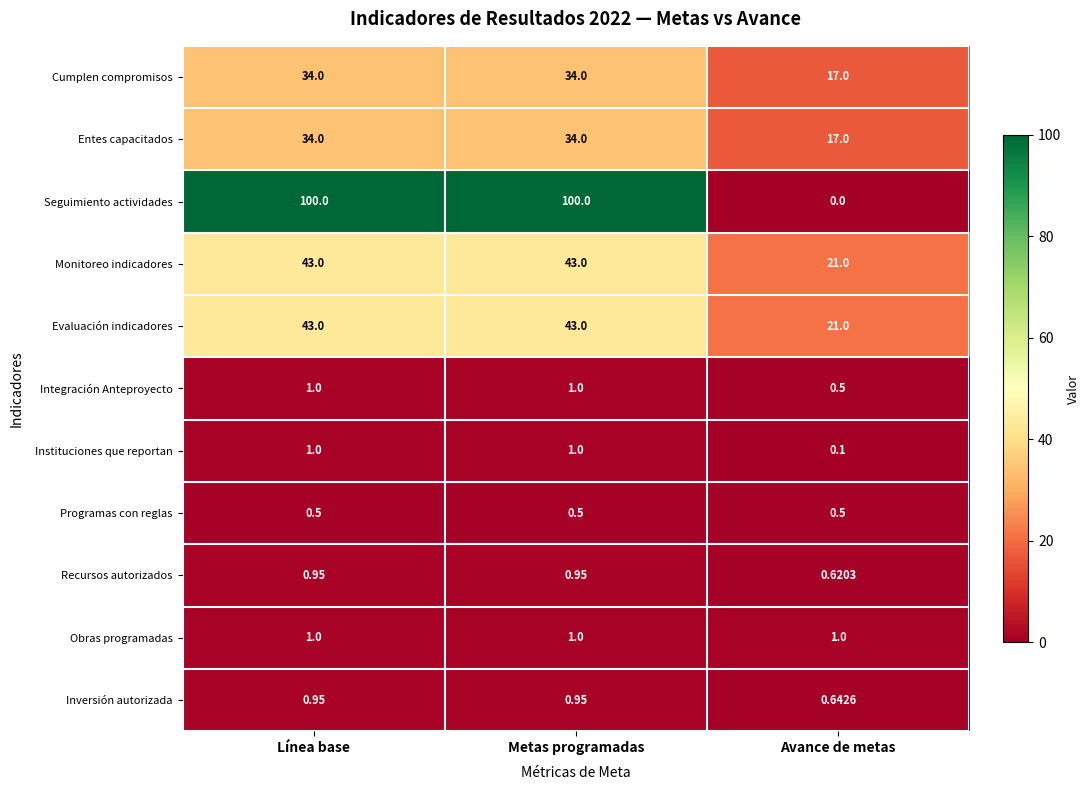

Which series changed the most between Línea base and Avance de metas?

Seguimiento actividades